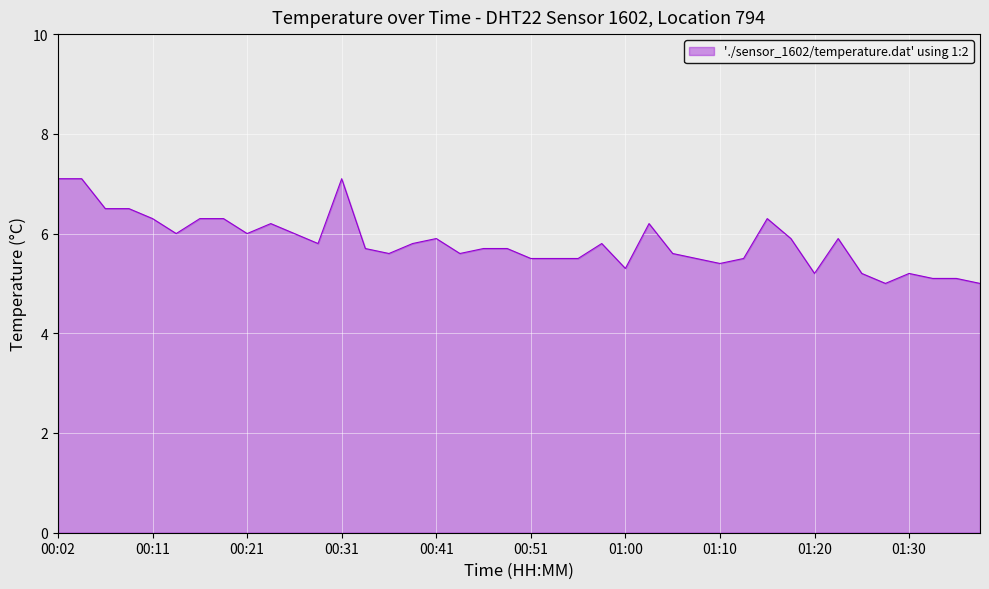

What is the greatest value displayed?

7.1